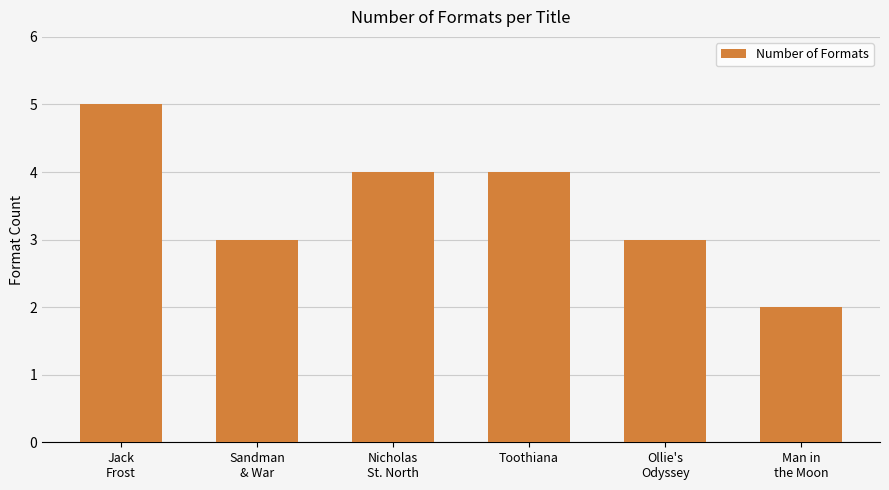

Count the number of data series in this chart.

1